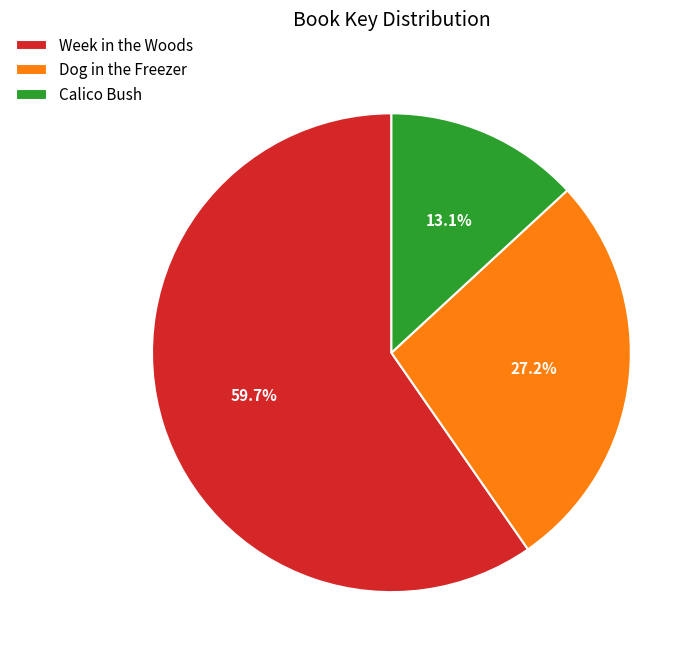

What is the largest slice in the pie chart?

Week in the Woods